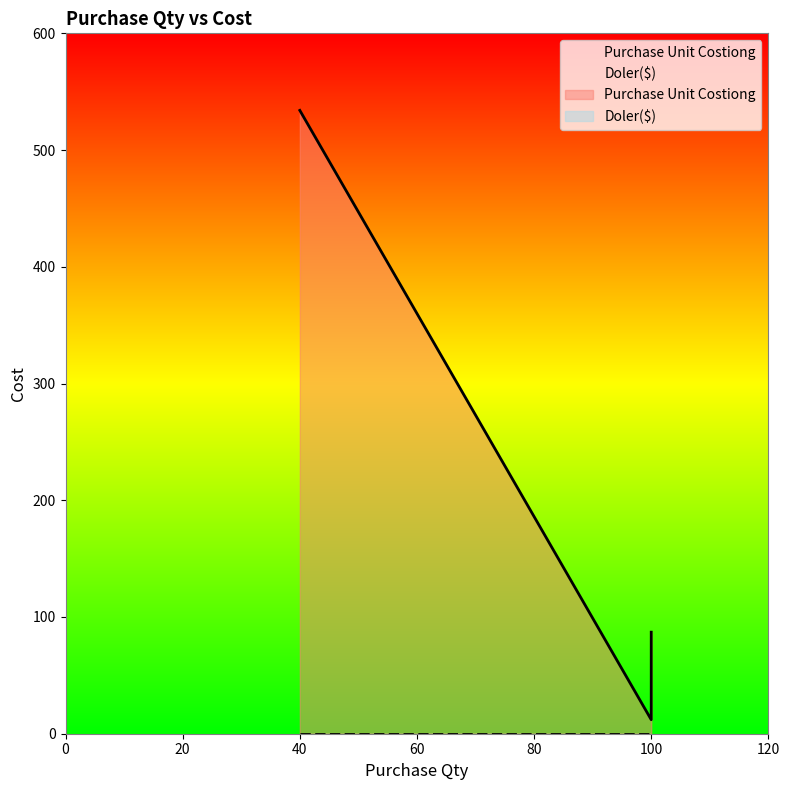

True or false: the data shows 534 at 40.

True